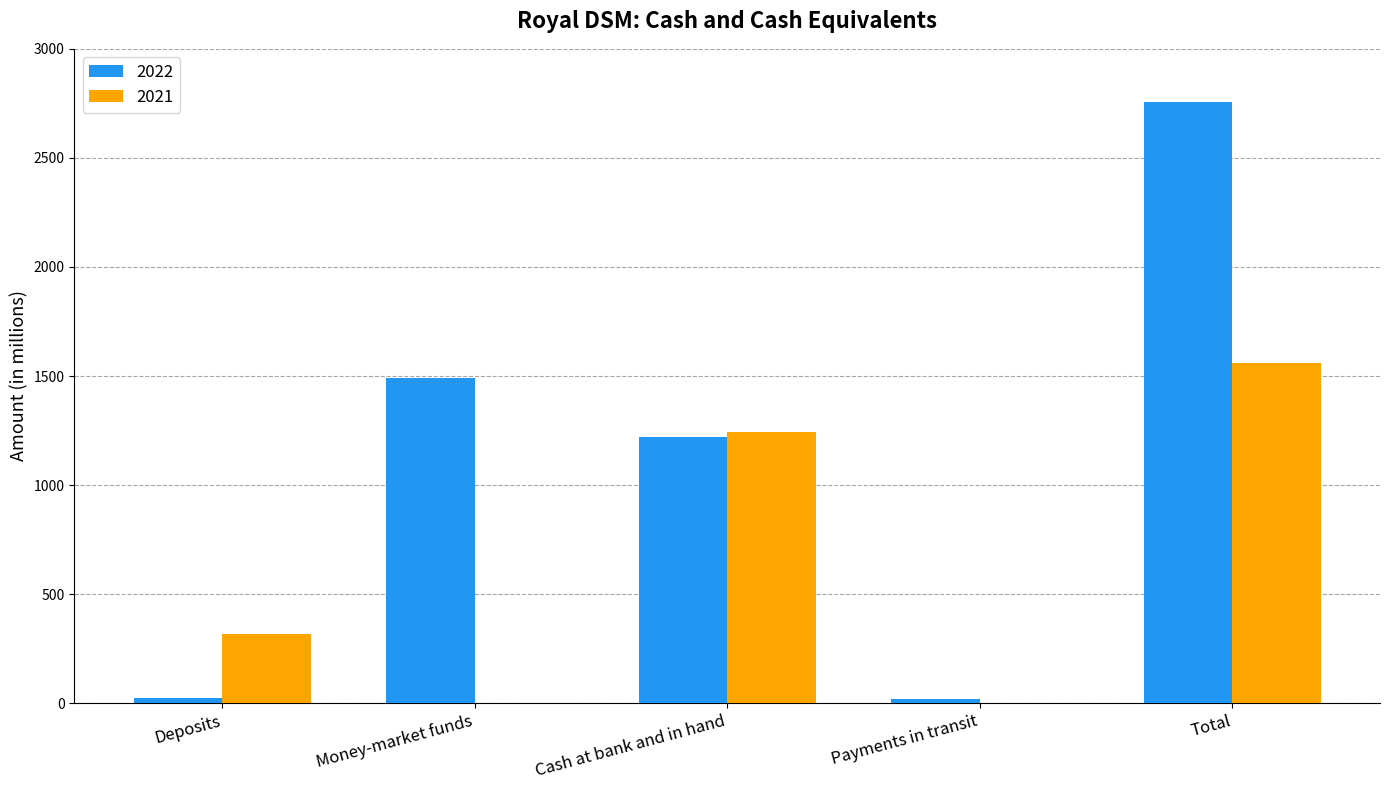

The value of 2021 at Payments in transit is 0. True or false?

True